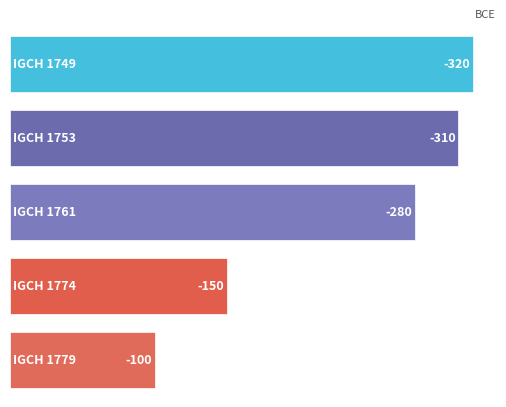

Does the chart contain any negative values?

No